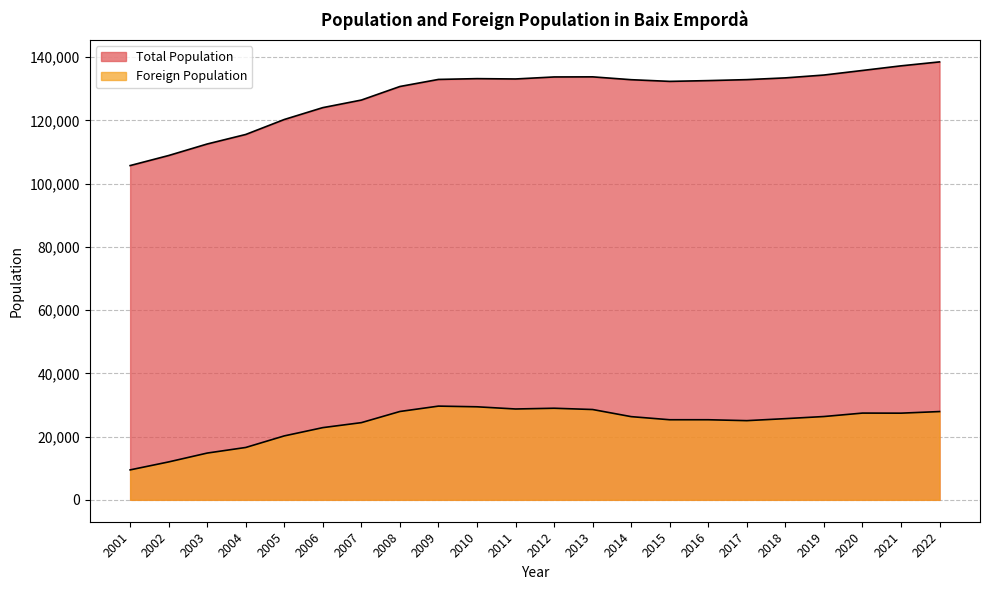

True or false: Total Population has a value of 237903 at 2011.

False